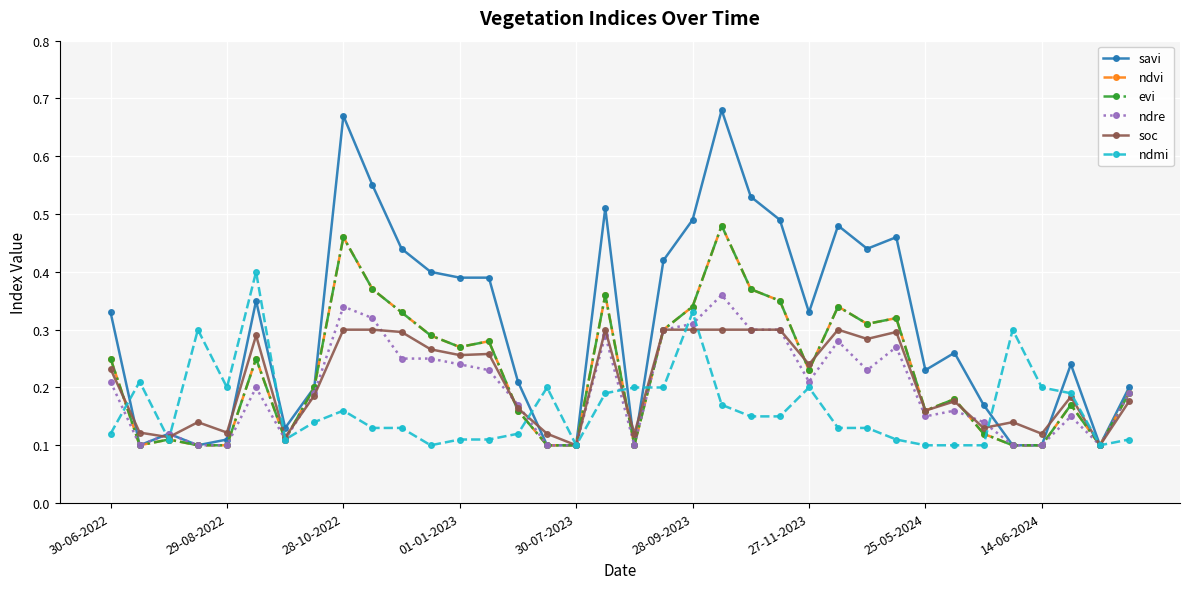

Does the chart have visible grid lines?

Yes